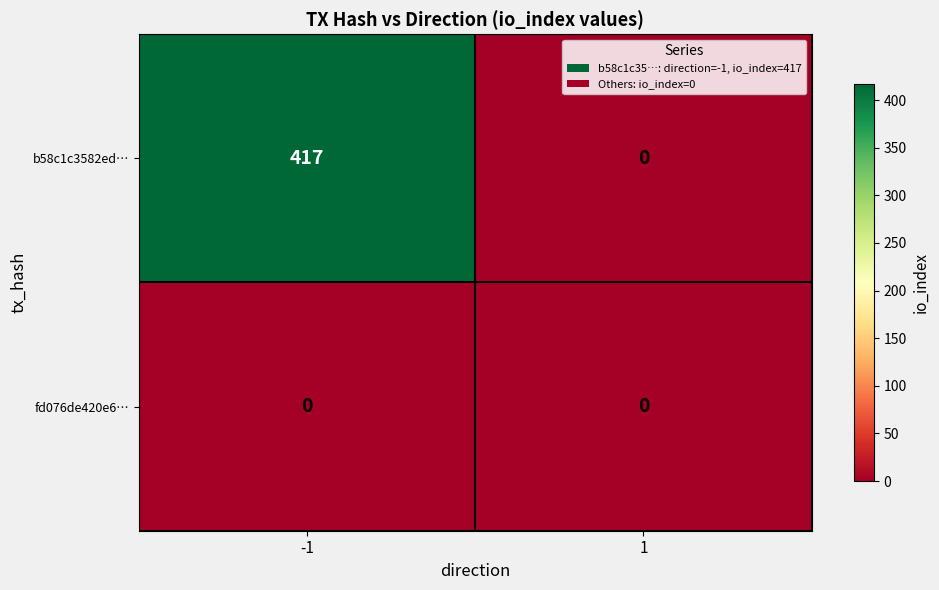

List the series in order of their overall mean, lowest first.

fd076de420e6…, b58c1c3582ed…